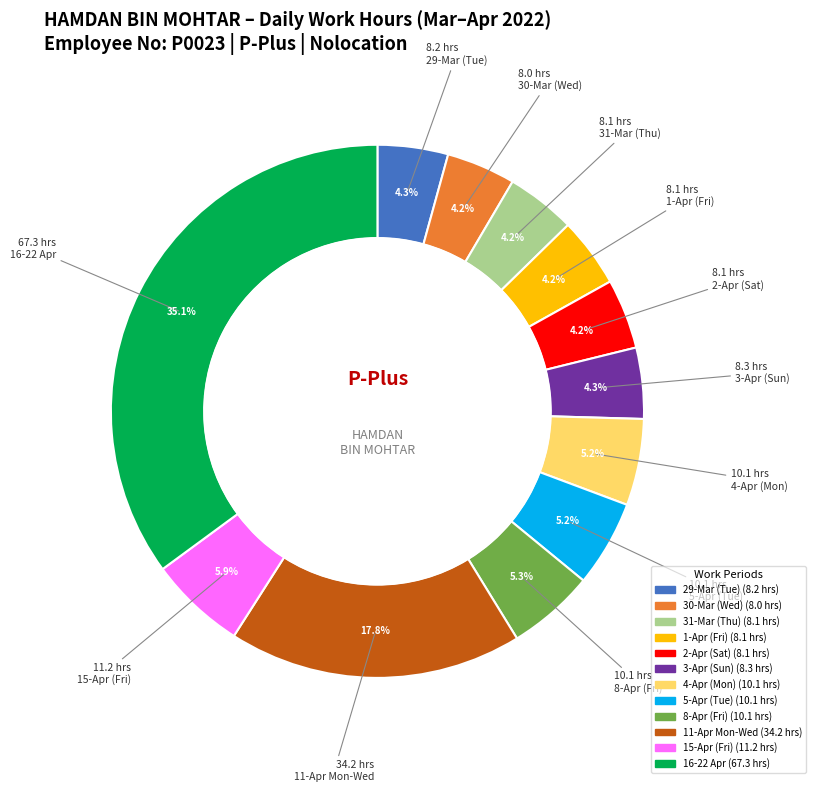

Does any single category account for the majority?

No